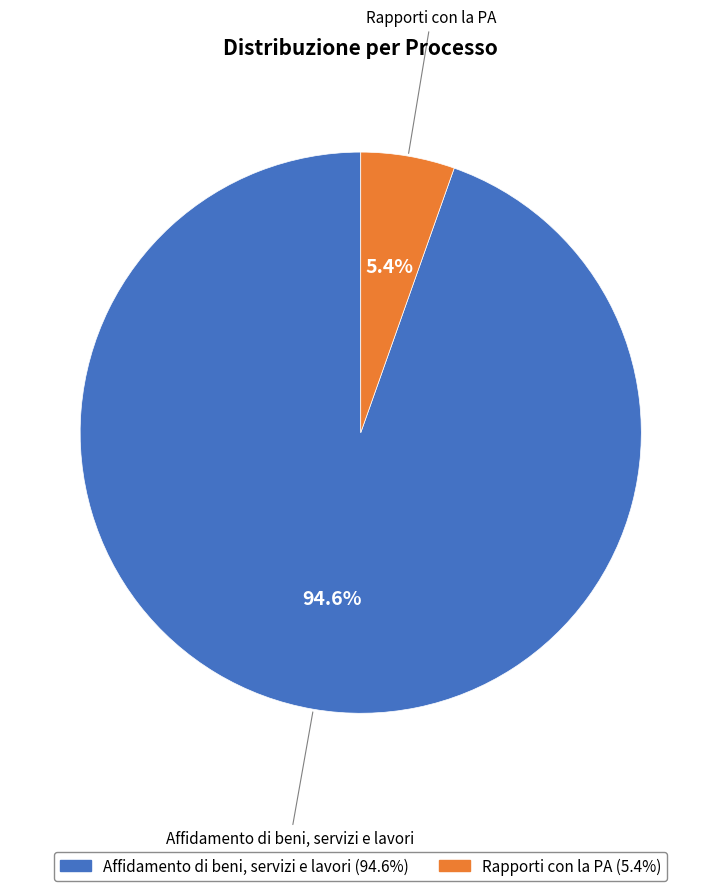

To the nearest percent, what is the difference between the largest and smallest slice percentages?

89%